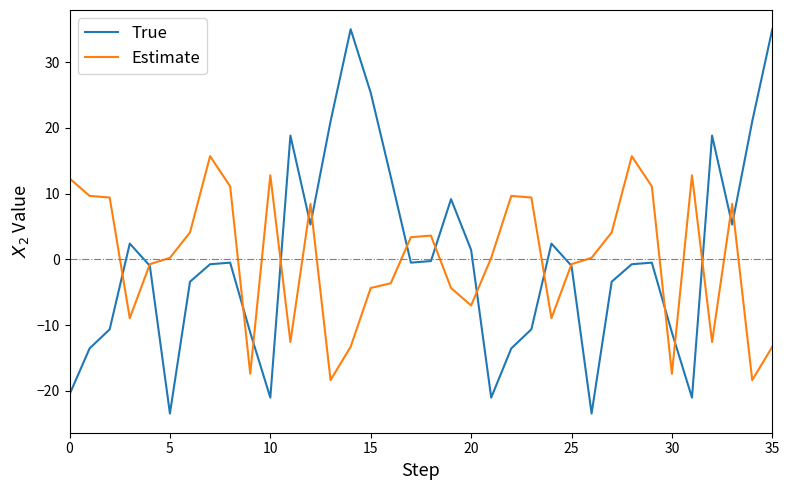

Which series has the widest spread of values?

True